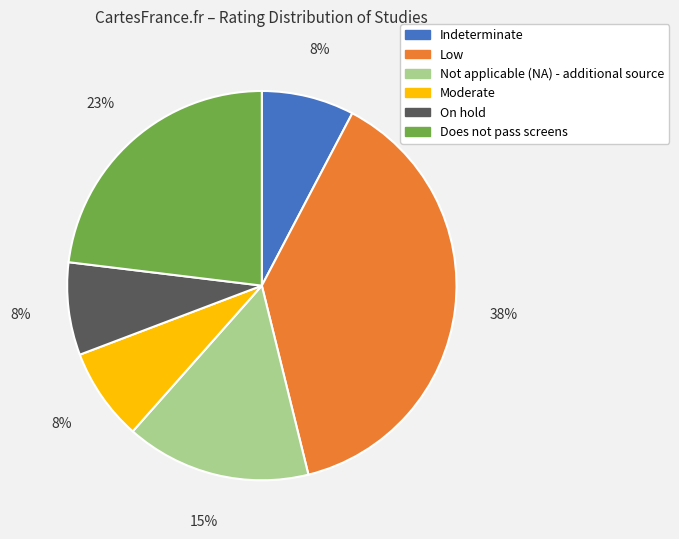

To the nearest percent, what is the combined percentage of Does not pass screens and Moderate?

31%